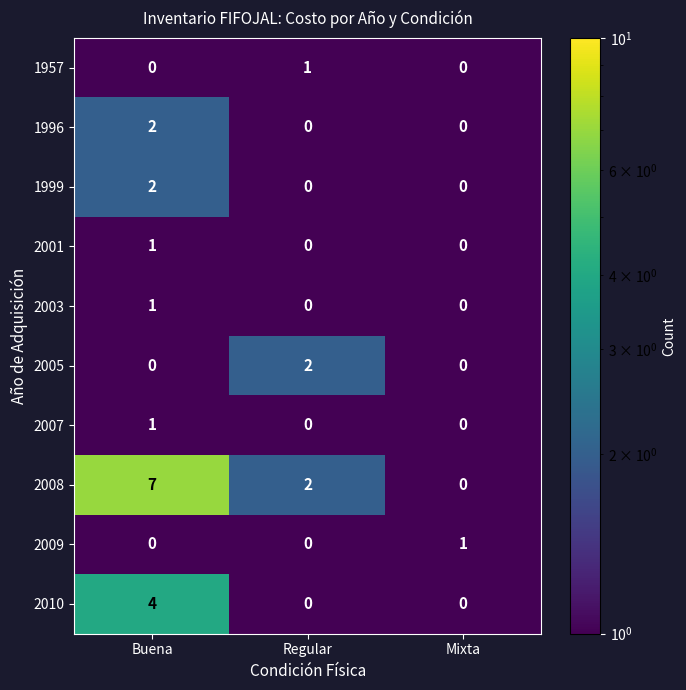

List the labels in order of 2008 value, largest first.

Buena, Regular, Mixta